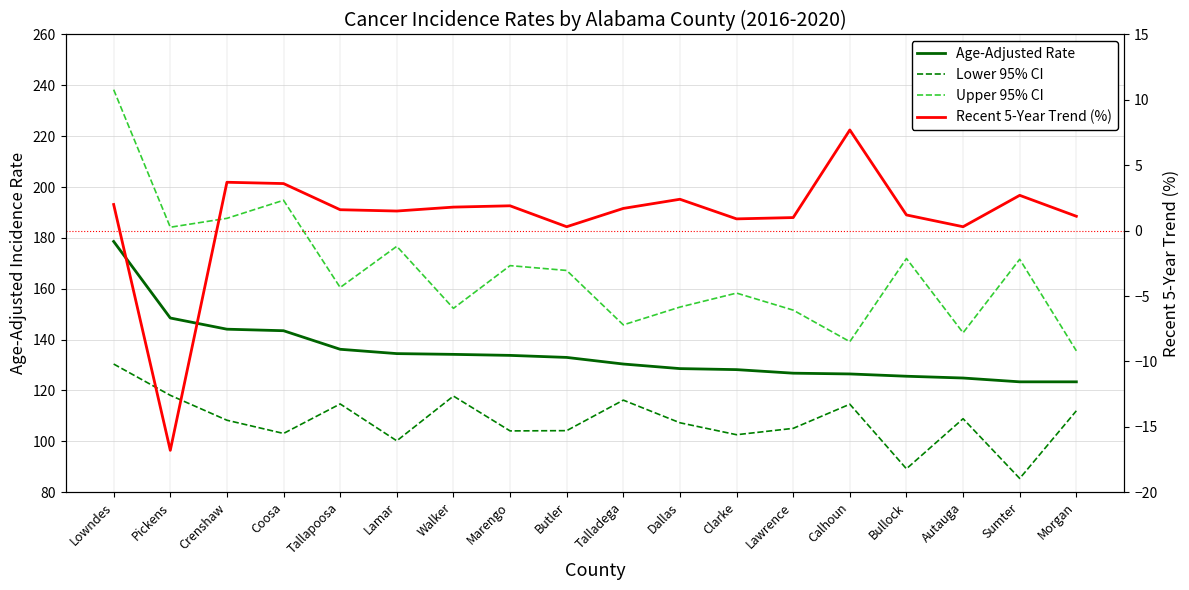

Reading left to right, extract all data points from this chart.

Age-Adjusted Rate: 178.6	148.5	144.1	143.5	136.2	134.5	134.2	133.8	133.0	130.4	128.6	128.2	126.8	126.5	125.6	124.9	123.4	123.4
Lower 95% CI: 130.4	118.1	108.3	103.1	114.7	100.2	117.8	104.1	104.2	116.2	107.3	102.6	105.1	114.6	89.2	108.9	85.4	112.0
Upper 95% CI: 238.3	184.2	187.7	194.8	160.5	176.7	152.3	169.1	167.2	145.8	152.8	158.3	151.6	139.2	171.9	142.7	171.6	135.6
Recent 5-Year Trend (%): 2.0	-16.8	3.7	3.6	1.6	1.5	1.8	1.9	0.3	1.7	2.4	0.9	1.0	7.7	1.2	0.3	2.7	1.1